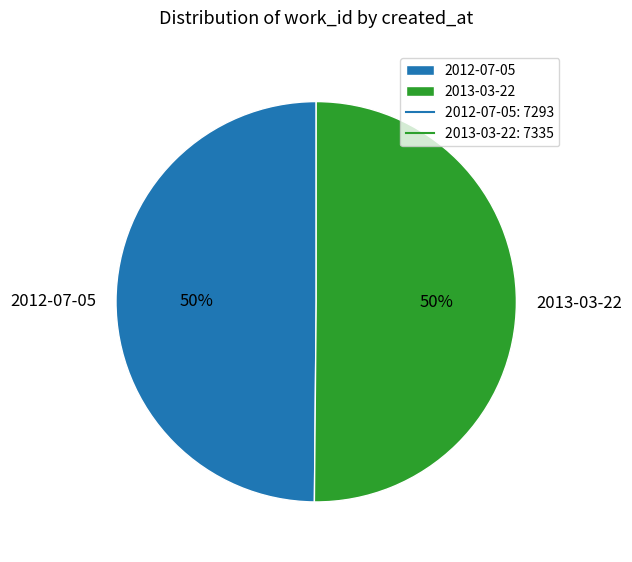

Approximately how many times larger is the value at 2013-03-22 compared to 2012-07-05?

1.0